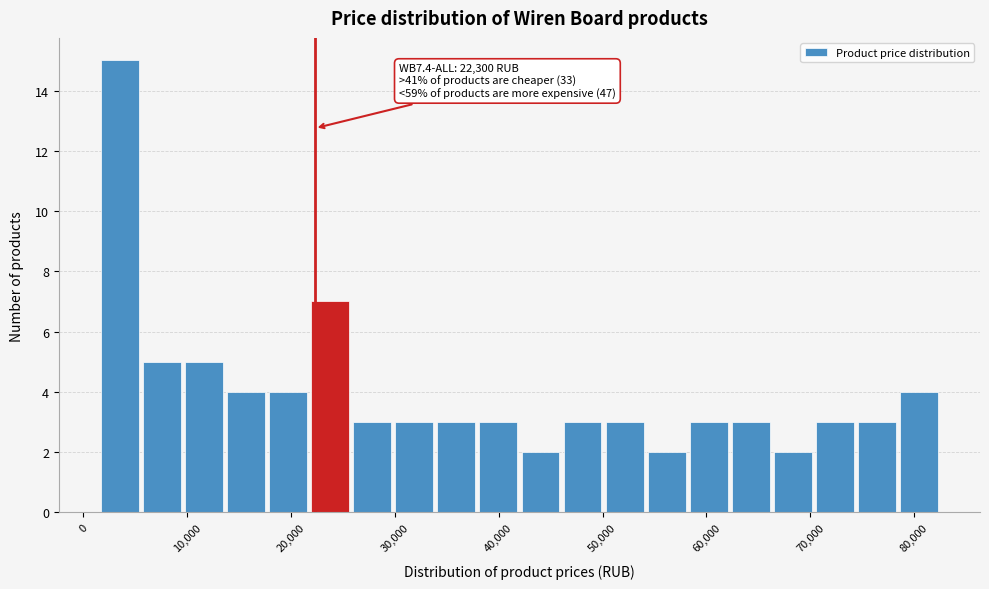

Over which range of the x-axis is the bar tallest?

1000 to 6000